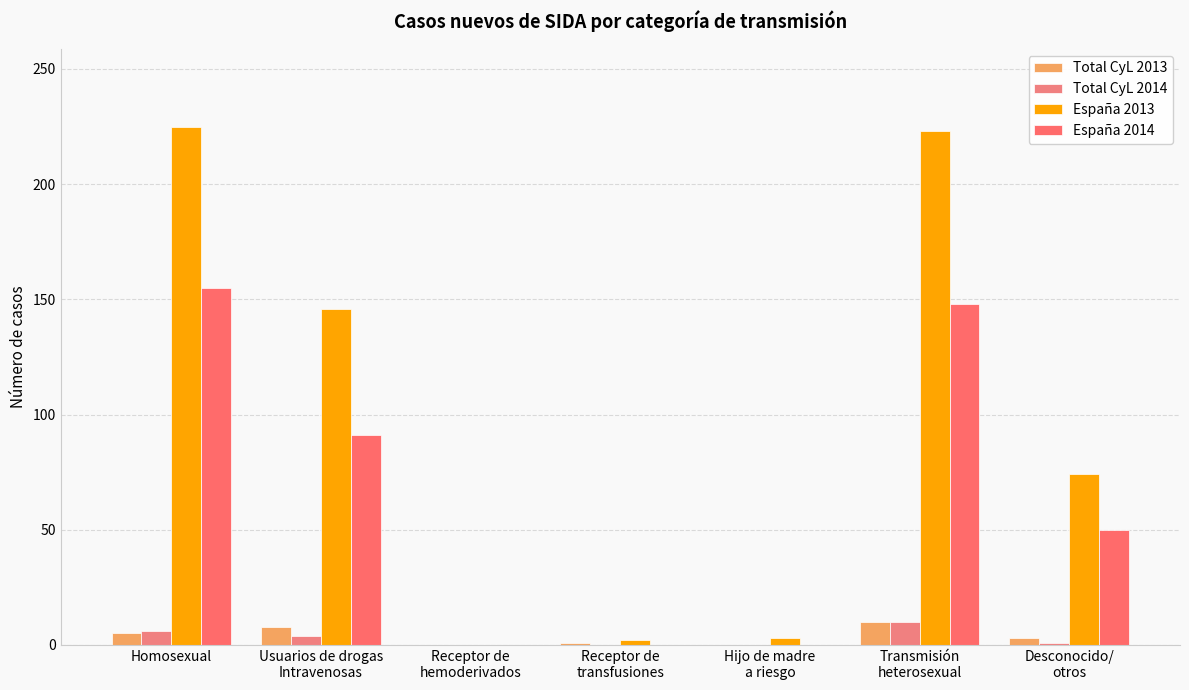

How many positive values does the España 2013 series have?

6